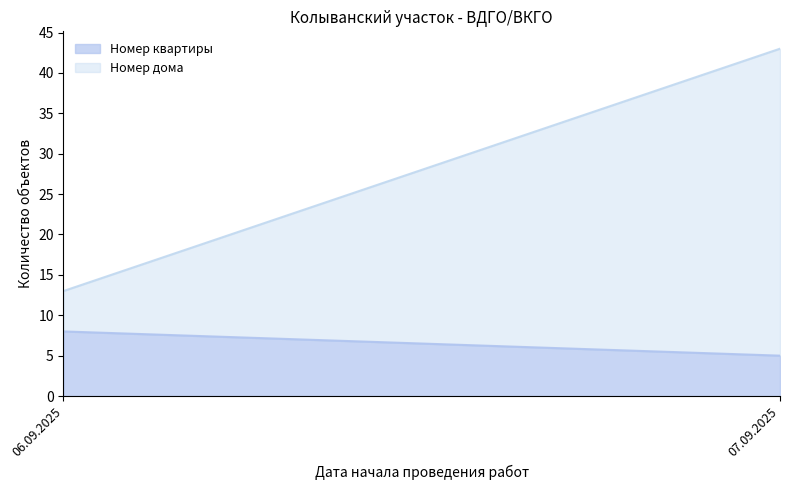

The value of Номер дома at 07.09.2025 is 38. True or false?

True